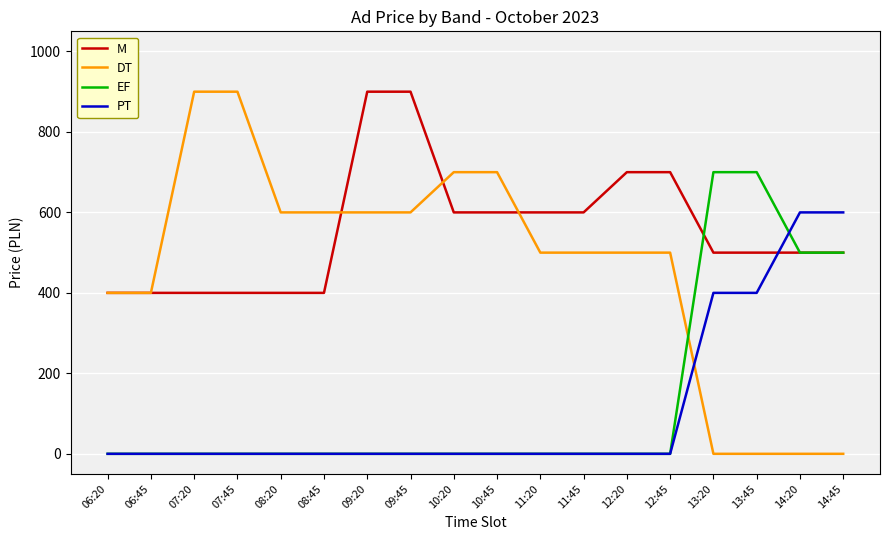

Reading right to left, what are all the values shown in this chart?

M: 500	500	500	500	700	700	600	600	600	600	900	900	400	400	400	400	400	400
DT: 0	0	0	0	500	500	500	500	700	700	600	600	600	600	900	900	400	400
EF: 500	500	700	700	0	0	0	0	0	0	0	0	0	0	0	0	0	0
PT: 600	600	400	400	0	0	0	0	0	0	0	0	0	0	0	0	0	0